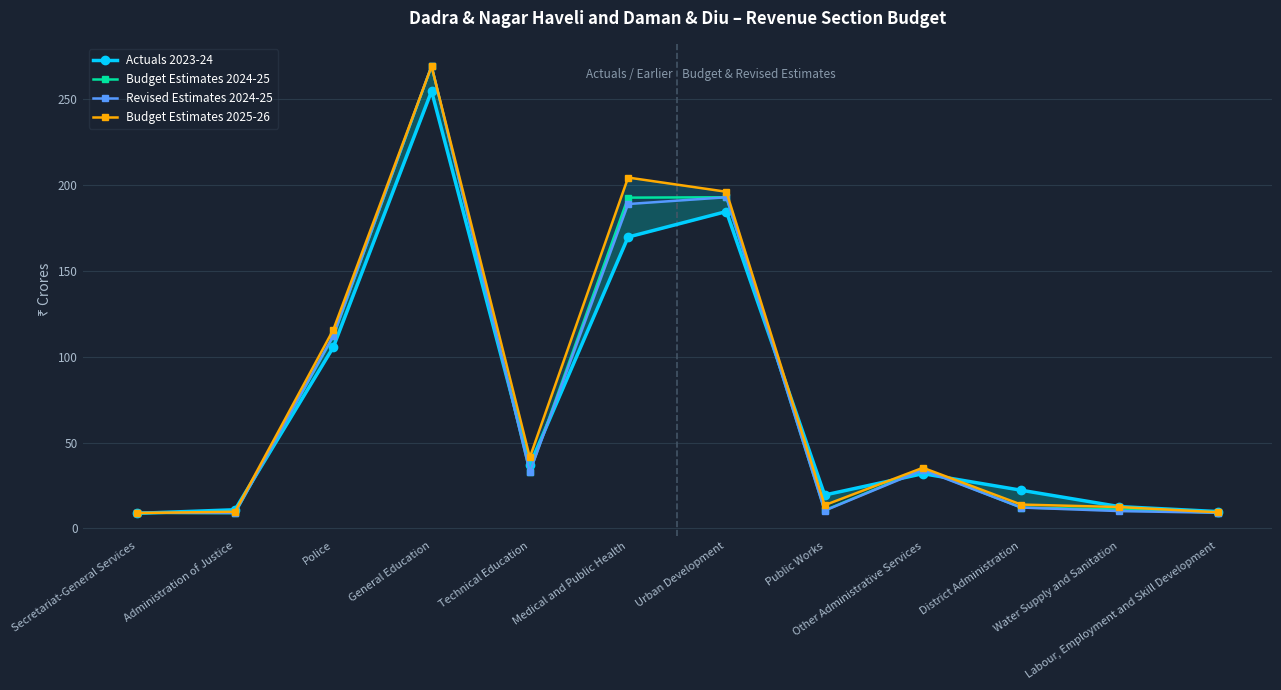

What is the average value of the Budget Estimates 2025-26 series?

77.5